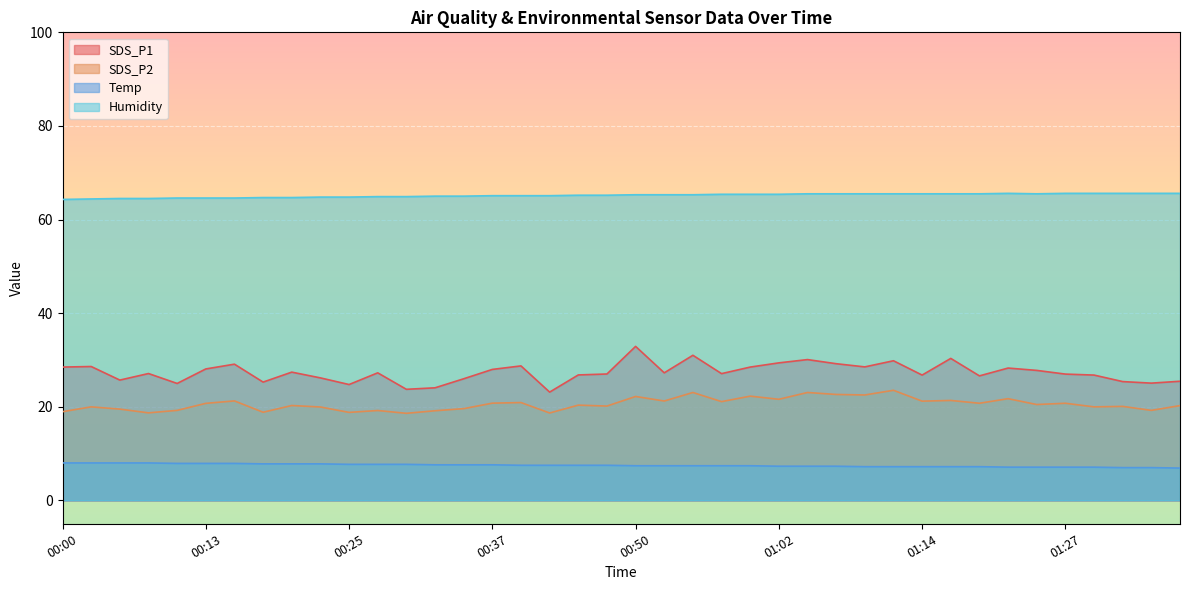

Which series has the widest spread of values?

SDS_P1